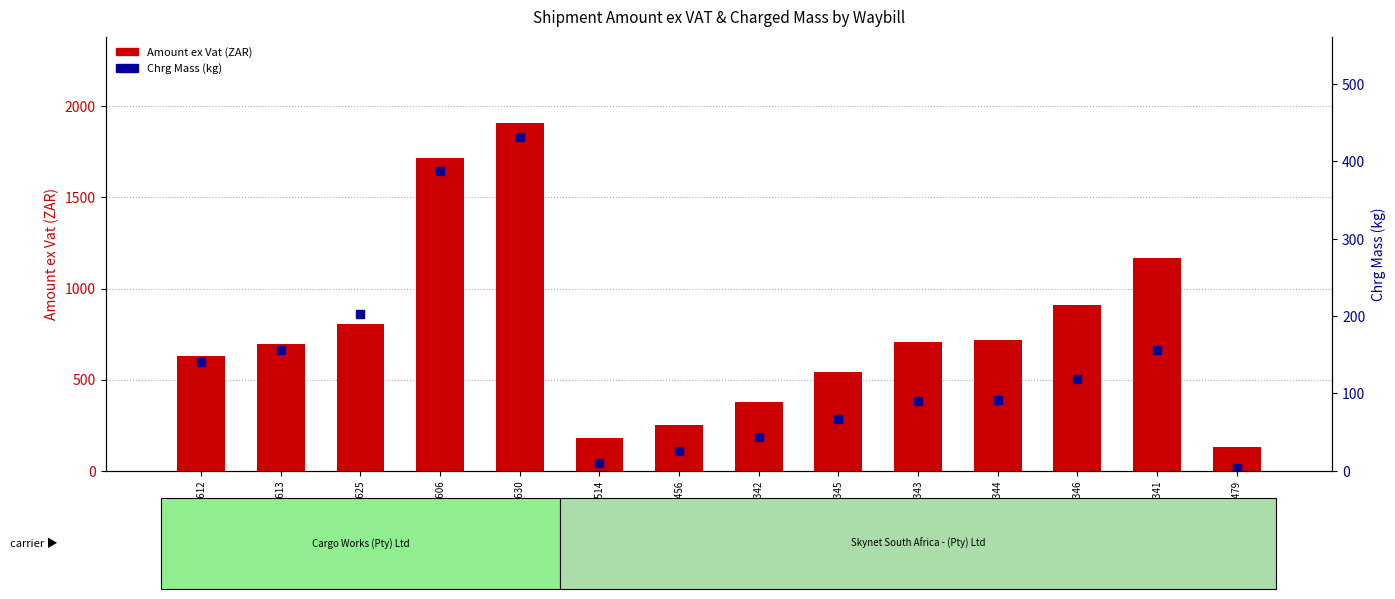

Which series reaches the maximum Y coordinate?

Amount ex Vat (ZAR)